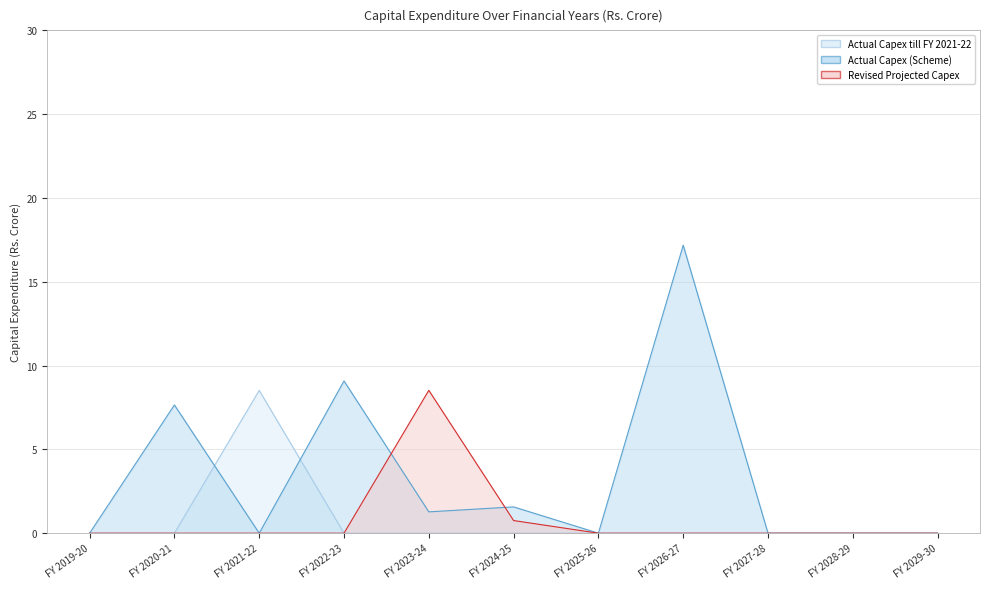

Is the value of Revised Projected Capex at FY 2027-28 greater than the value of Actual Capex (Scheme) at FY 2027-28?

No